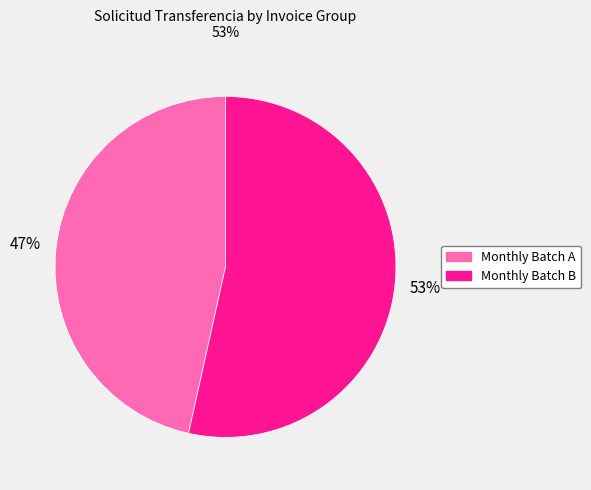

To the nearest percent, what is the average slice percentage?

50%